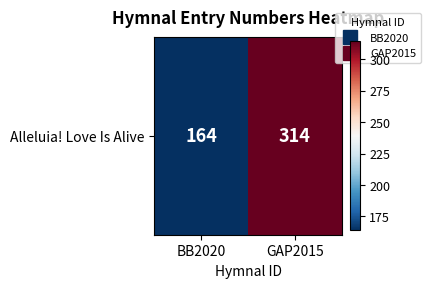

Approximately how many times larger is the value at GAP2015 compared to BB2020?

1.9